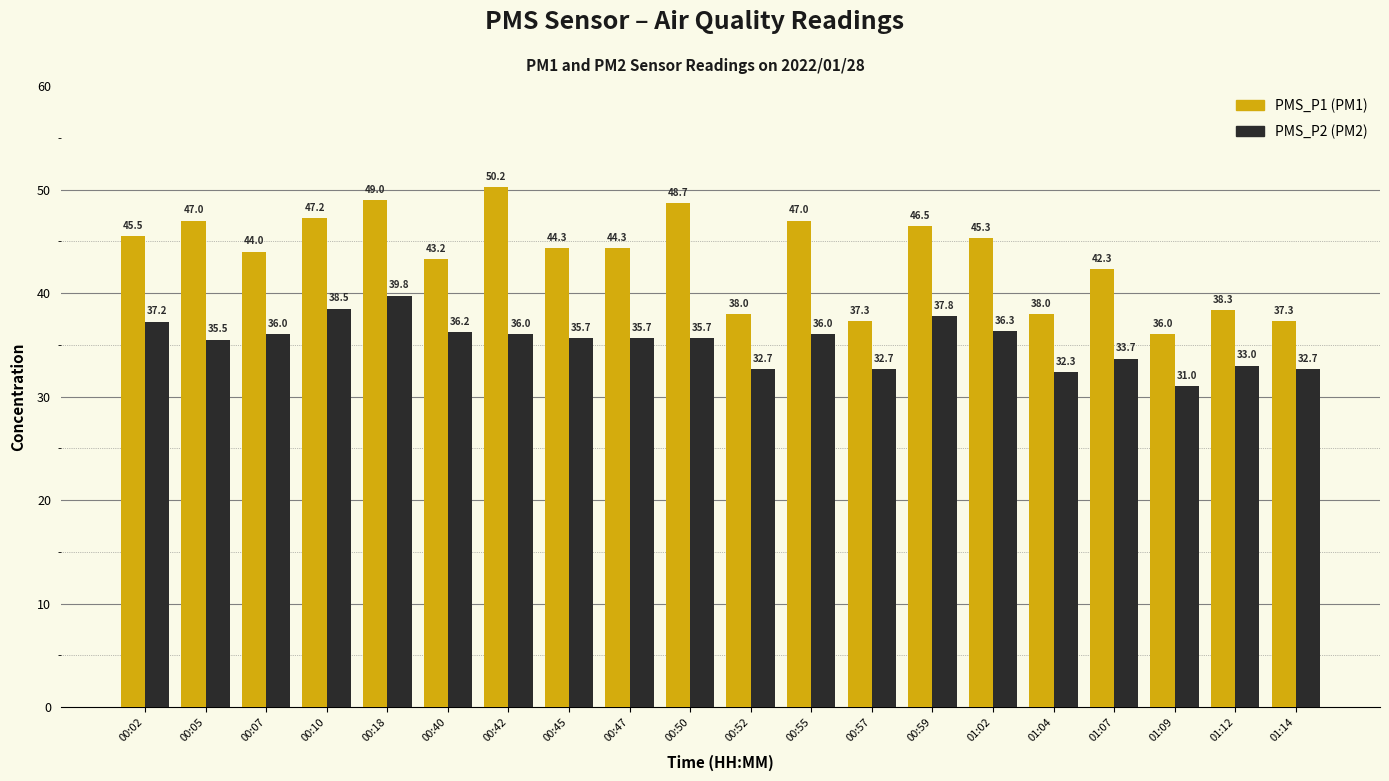

What is the minimum value shown in the chart?

31.0